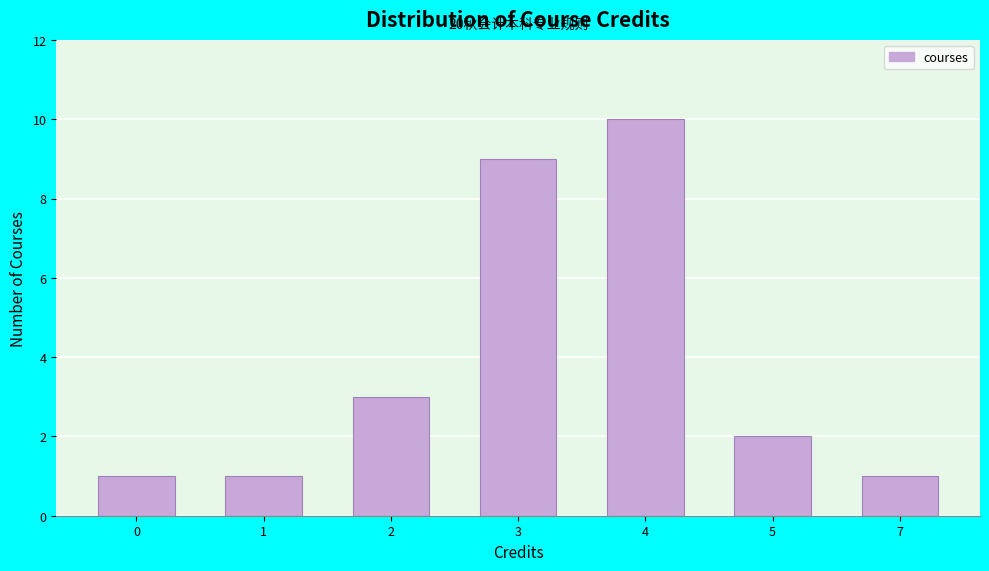

Reading left to right, transcribe all the data shown in this chart.

0=1	1=1	2=3	3=9	4=10	5=2	7=1